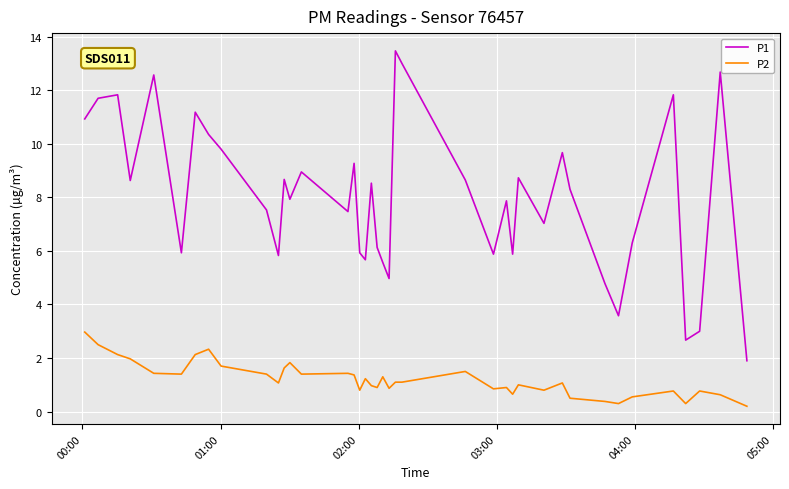

What is the lowest value of the P1 series?

1.9